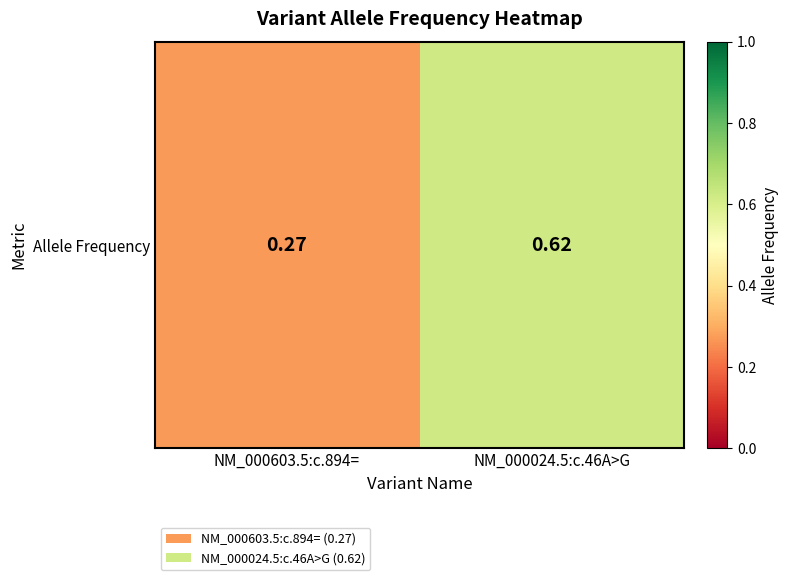

Between NM_000024.5:c.46A>G and NM_000603.5:c.894=, which is larger?

NM_000024.5:c.46A>G